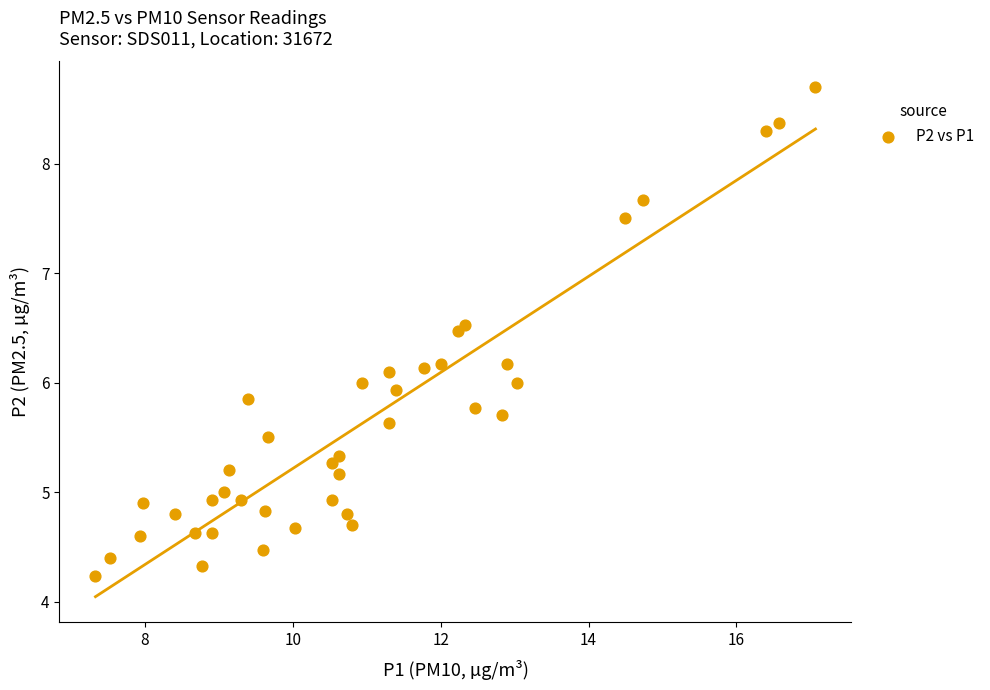

What is the range of Y values (max minus min)?

4.5